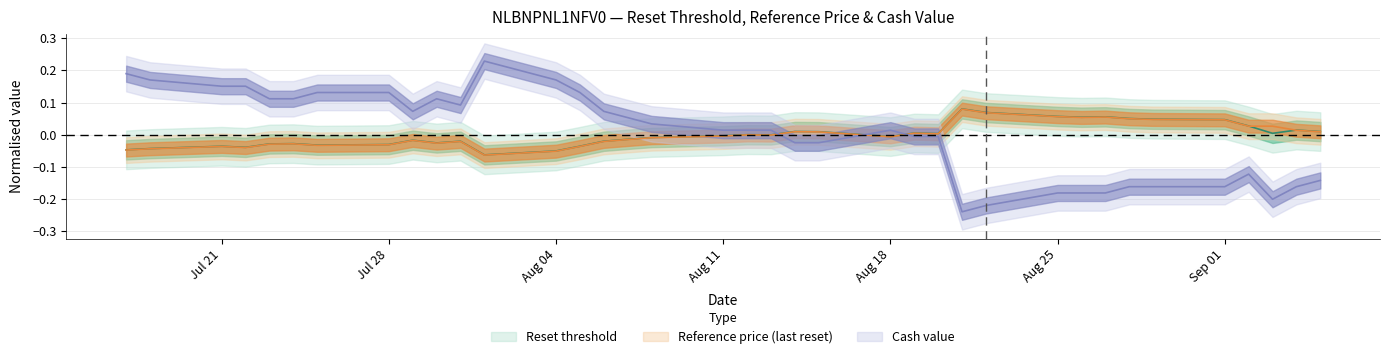

After their last crossing, which series has the higher values: reset_threshold or cash_value?

reset_threshold